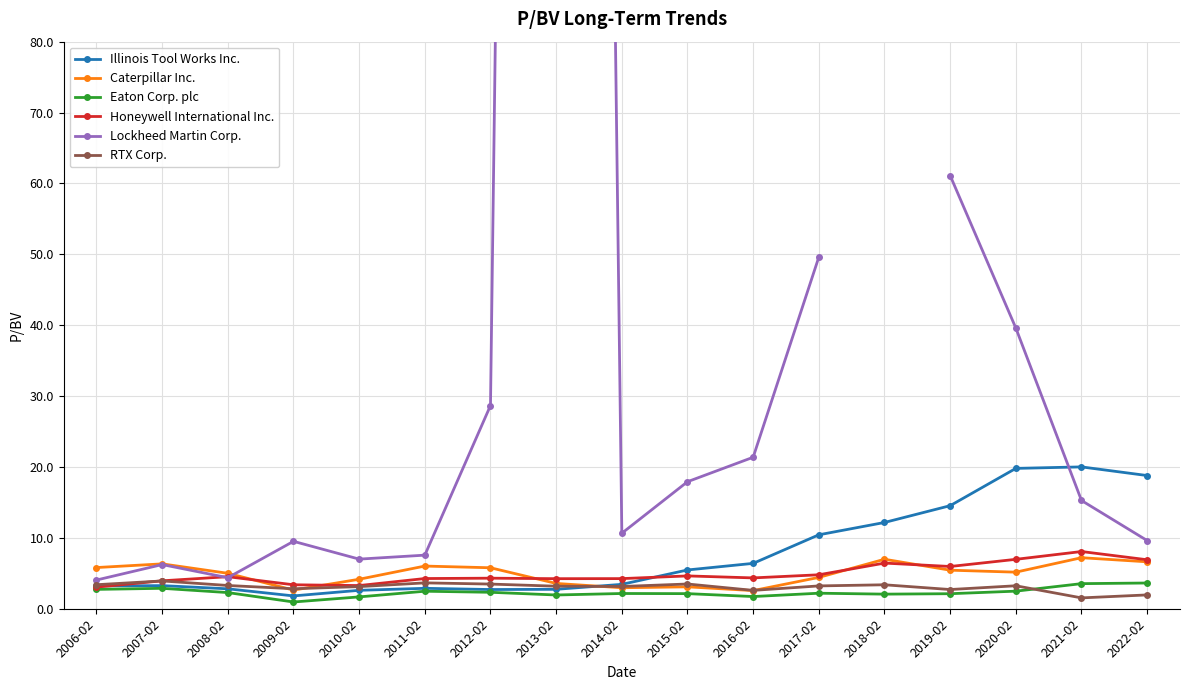

True or false: RTX Corp. has a value of 3.2 at 2020-02.

True